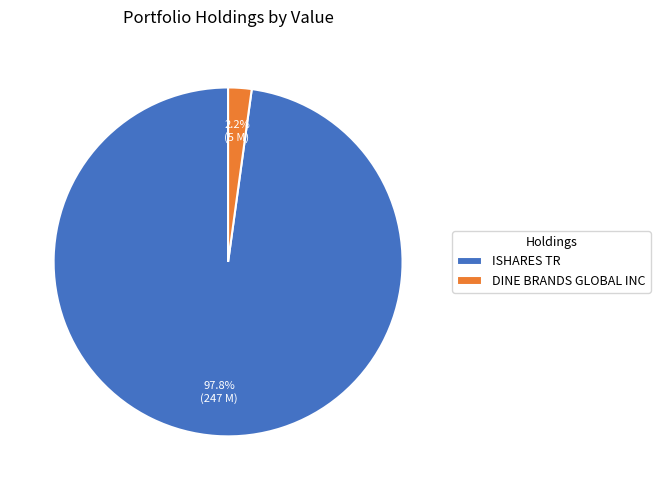

Is it true that DINE BRANDS GLOBAL INC is 2% of the pie?

True